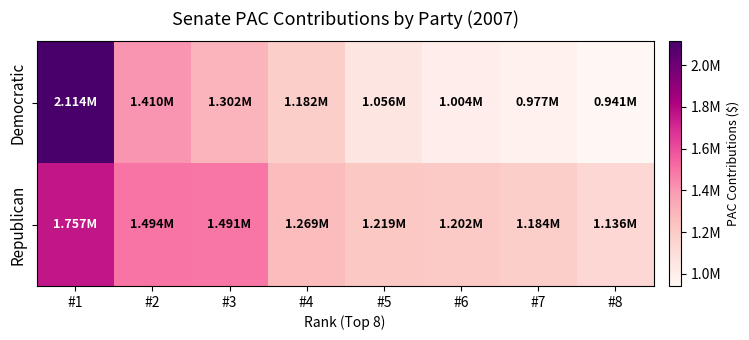

At which category is the sum across all series the highest?

#1